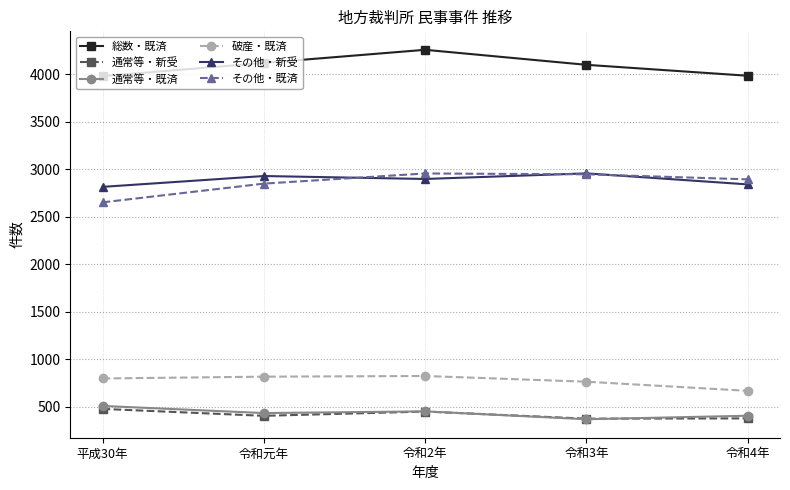

What is the highest value of the 通常等・新受 series?

480